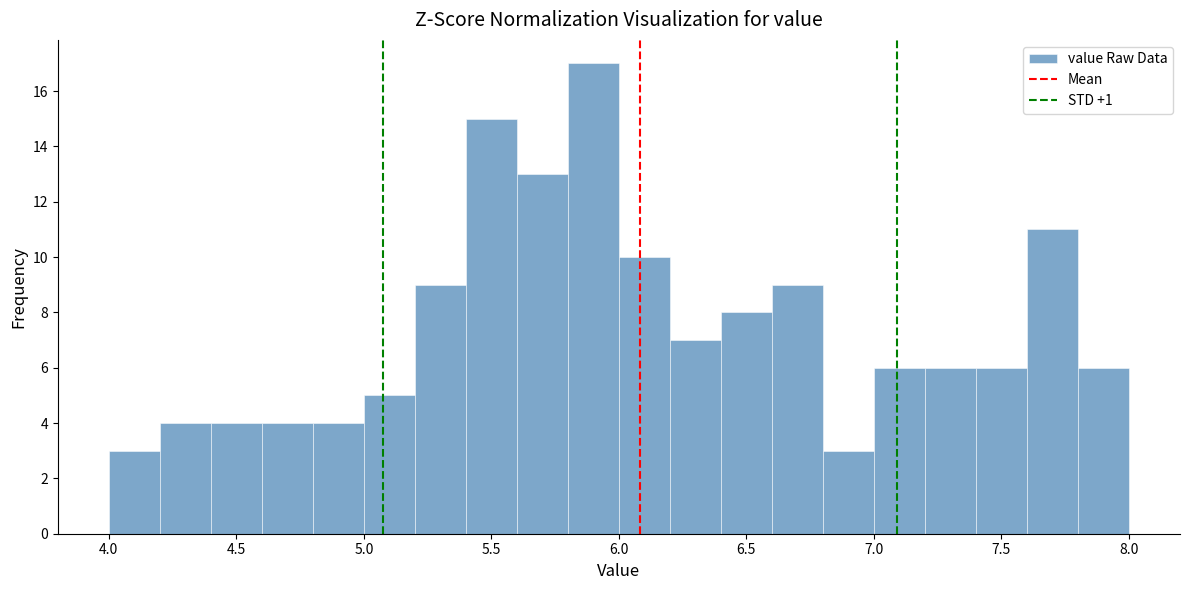

Reading left to right, list every bar in this chart as the range it spans on the x-axis followed by its height. The values are not printed on the chart, so give them approximately, as read against the axis.

4.0 to 4.2: 3
4.2 to 4.4: 4
4.4 to 4.6: 4
4.6 to 4.8: 4
4.8 to 5.0: 4
5.0 to 5.2: 5
5.2 to 5.4: 9
5.4 to 5.6: 15
5.6 to 5.8: 13
5.8 to 6.0: 17
6.0 to 6.2: 10
6.2 to 6.4: 7
6.4 to 6.6: 8
6.6 to 6.8: 9
6.8 to 7.0: 3
7.0 to 7.2: 6
7.2 to 7.4: 6
7.4 to 7.6: 6
7.6 to 7.8: 11
7.8 to 8.0: 6